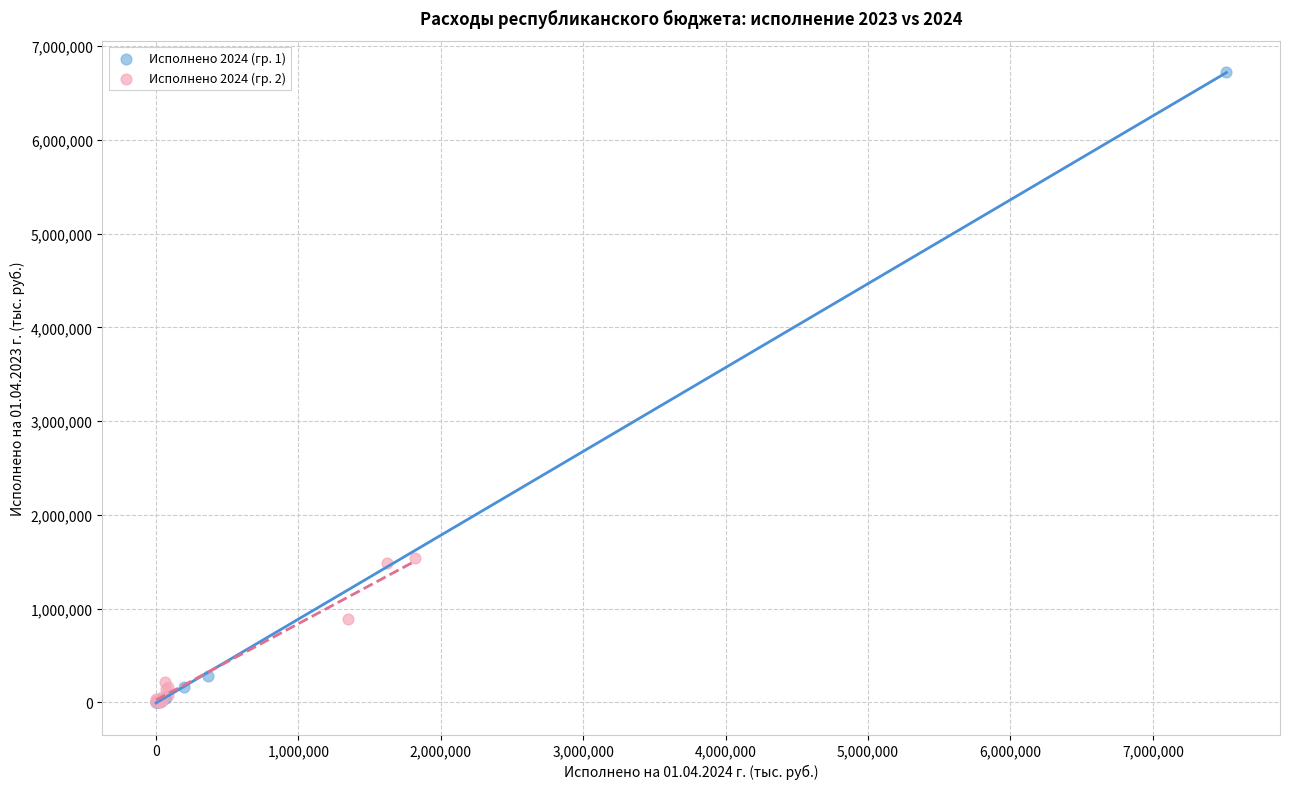

Which series reaches the maximum Y coordinate?

Исполнено 2024 (гр. 1)